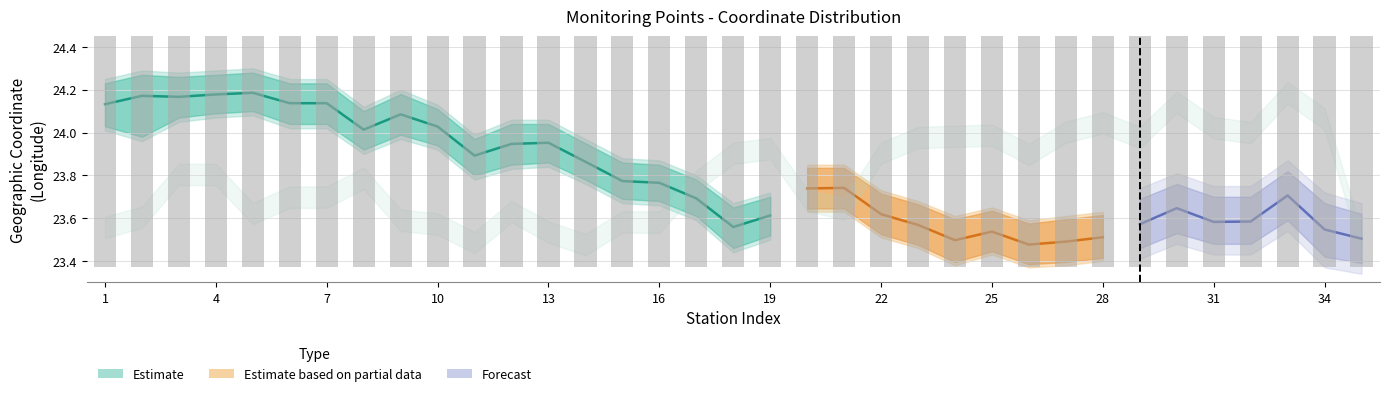

Which category has the highest value across all series?

33